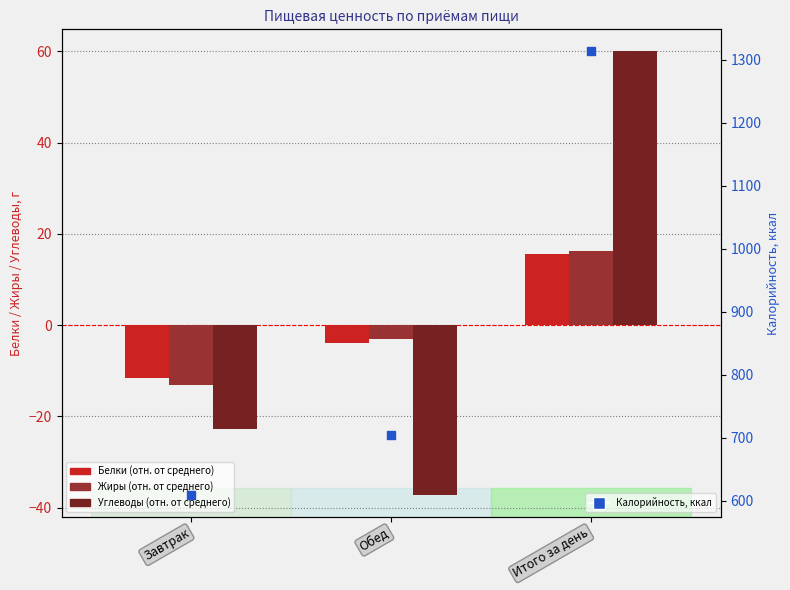

Which series has the widest spread of Y values?

Калорийность, ккал